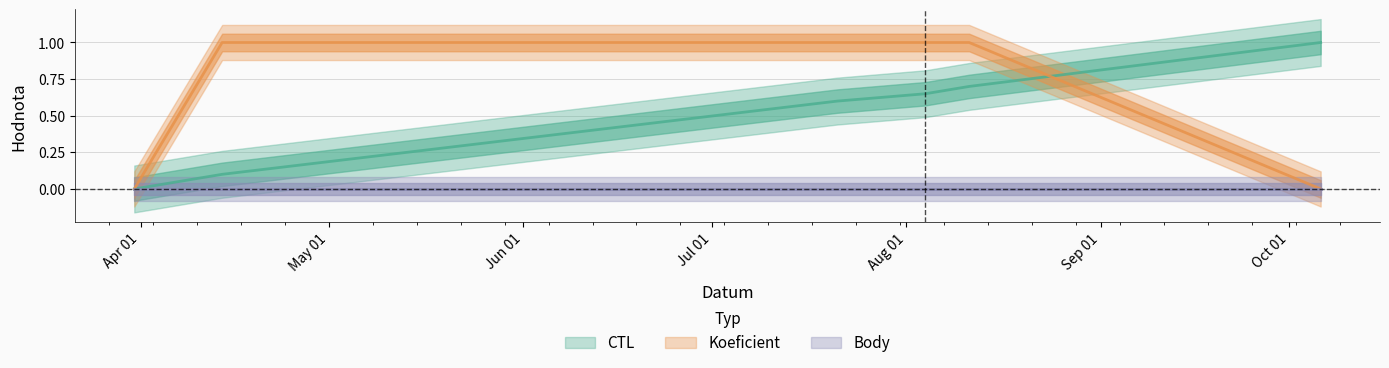

The value of Koeficient at 2018-04-14 is 1.0. True or false?

True